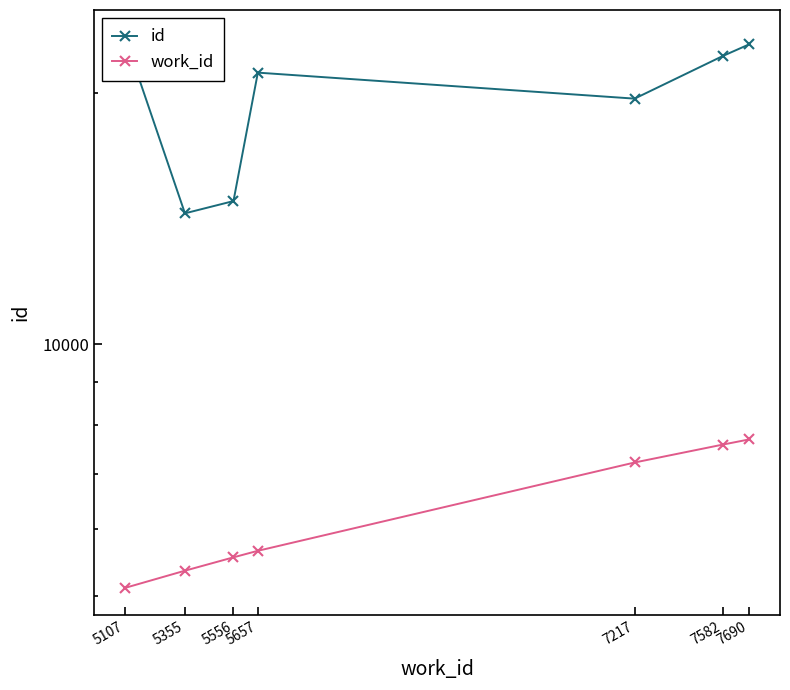

Which series has the largest total across all categories?

id